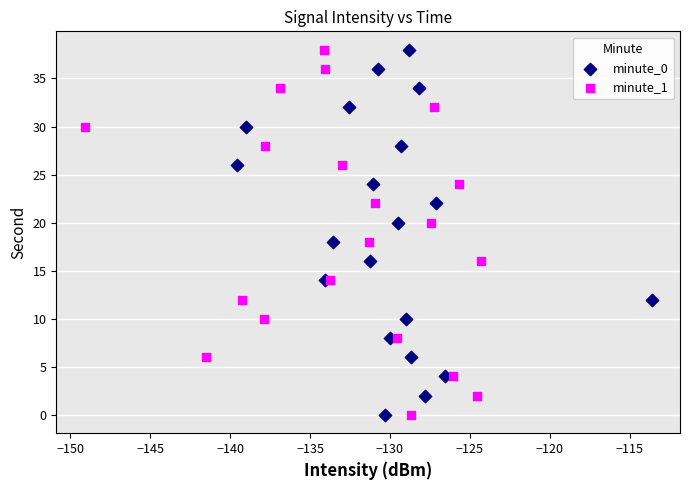

What are all the series names shown in the legend?

minute_0, minute_1